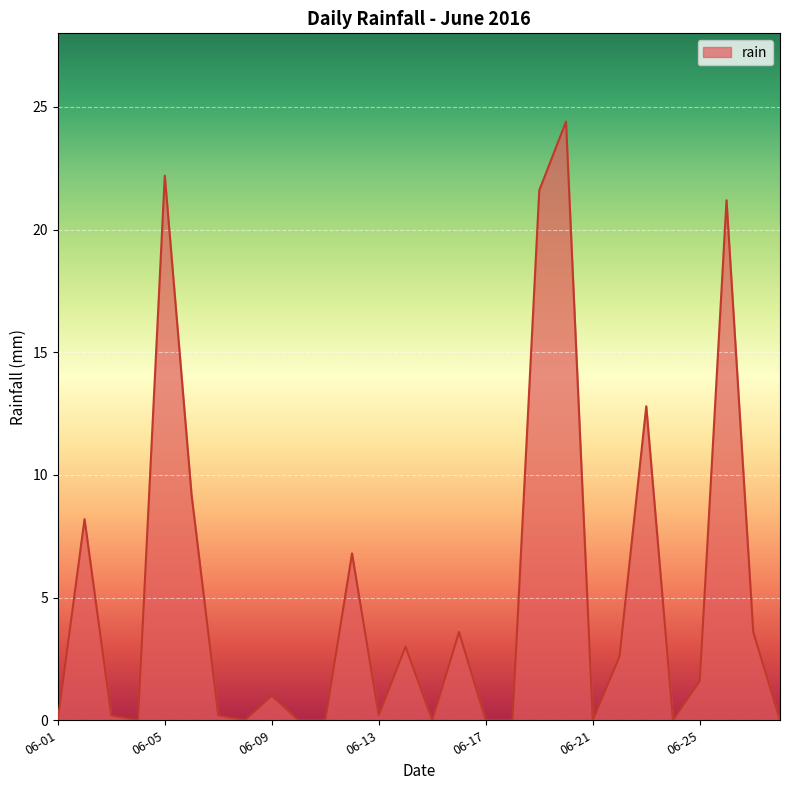

How many categories are shown in the chart?

28